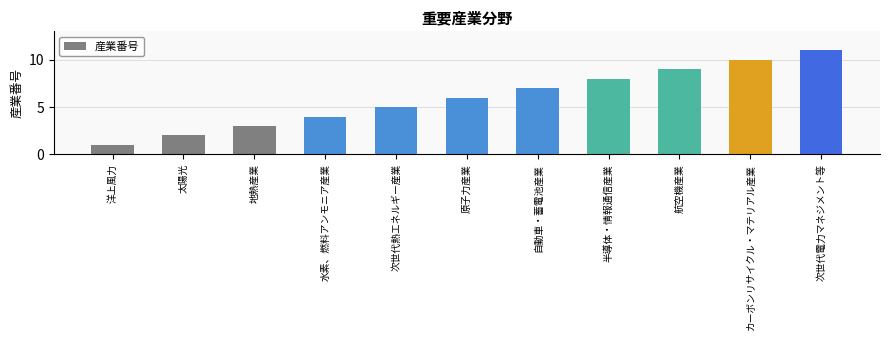

Rank the categories by value from lowest to highest.

洋上風力, 太陽光, 地熱産業, 水素、燃料アンモニア産業, 次世代熱エネルギー産業, 原子力産業, 自動車・蓄電池産業, 半導体・情報通信産業, 航空機産業, カーボンリサイクル・マテリアル産業, 次世代電力マネジメント等